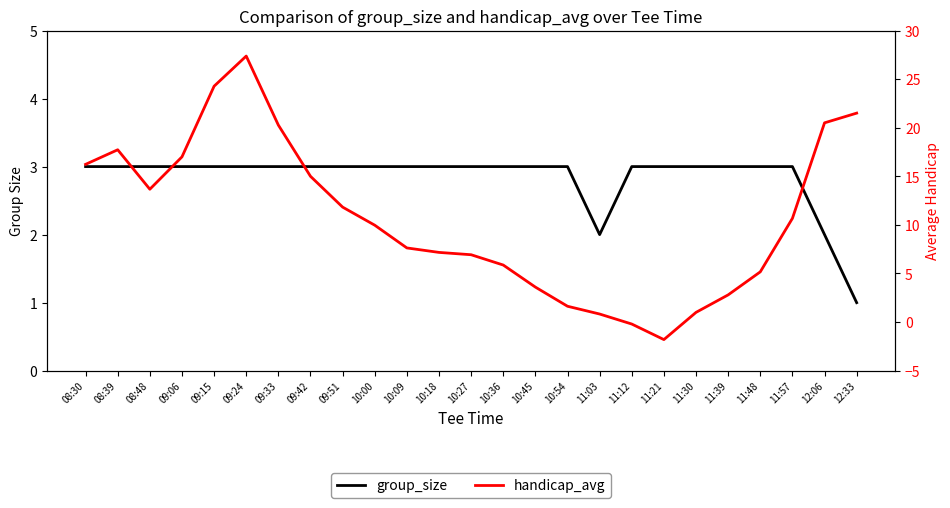

How many lines are shown in the chart?

2